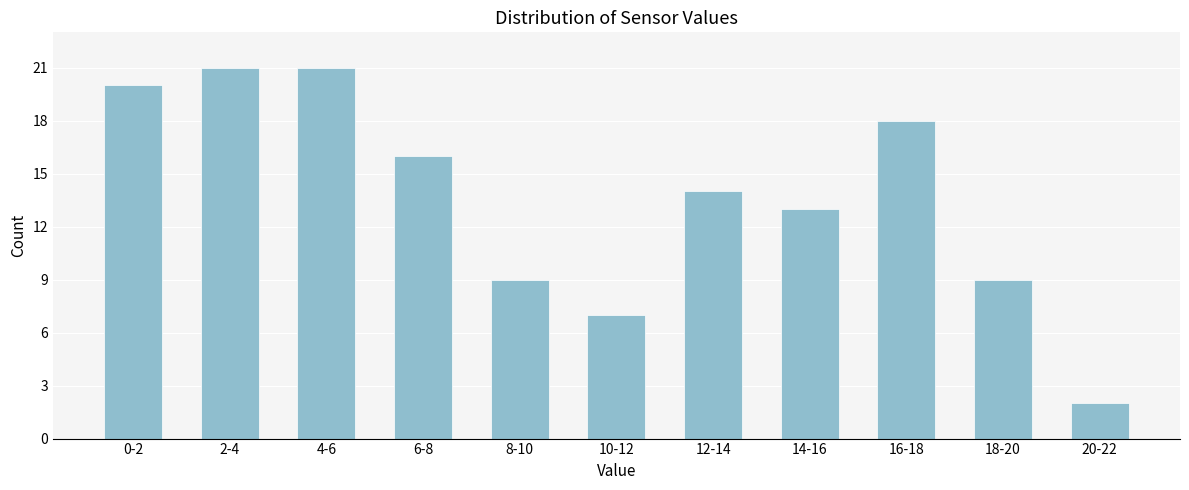

Reading right to left, extract all data points from this chart.

20-22=2	18-20=9	16-18=18	14-16=13	12-14=14	10-12=7	8-10=9	6-8=16	4-6=21	2-4=21	0-2=20